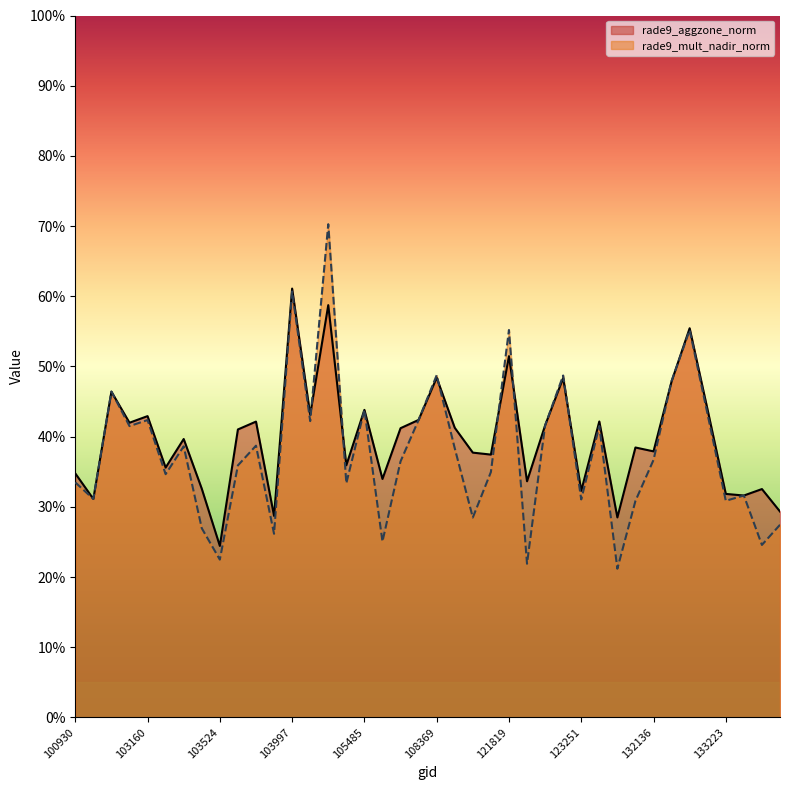

What value does the rade9_aggzone_norm series have at 107832?

0.4